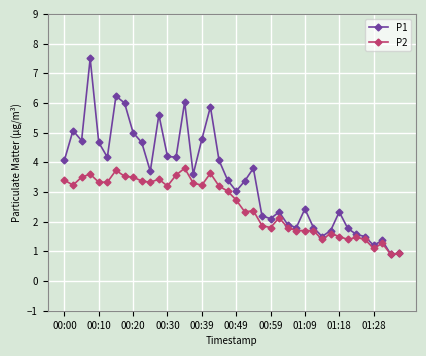

How many values in the P2 series are below 3?

20